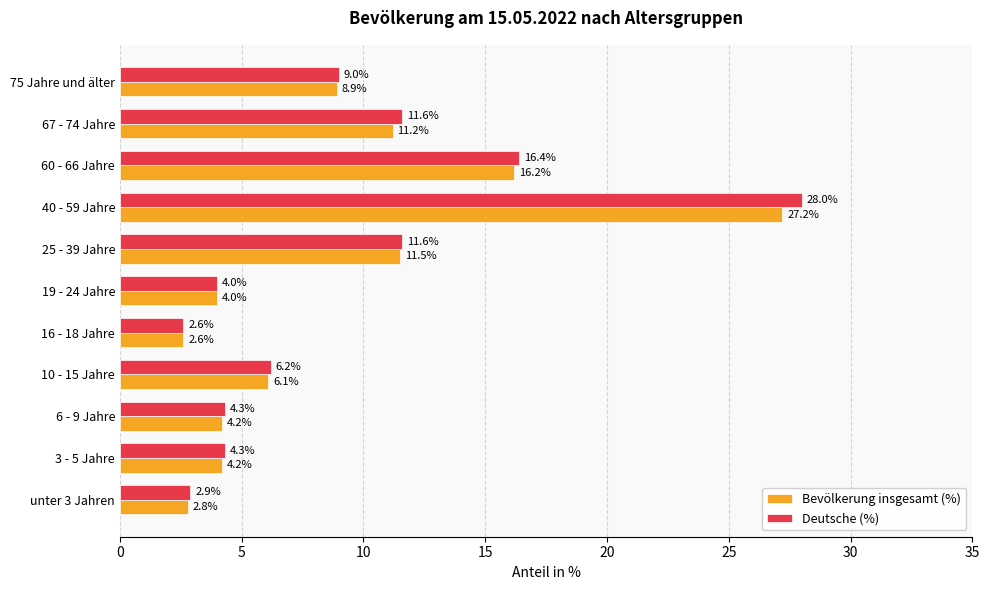

At which category is the sum across all series the highest?

40 - 59 Jahre